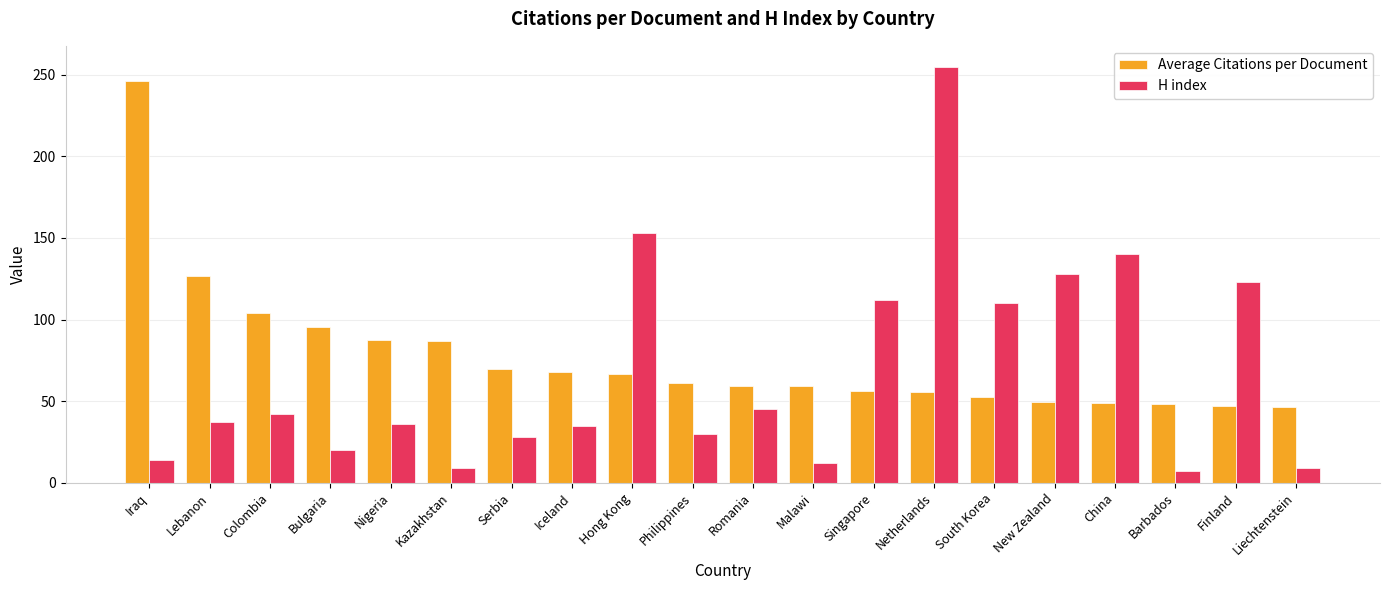

Is the value of H index at Netherlands greater than the value of Average Citations per Document at Iceland?

Yes